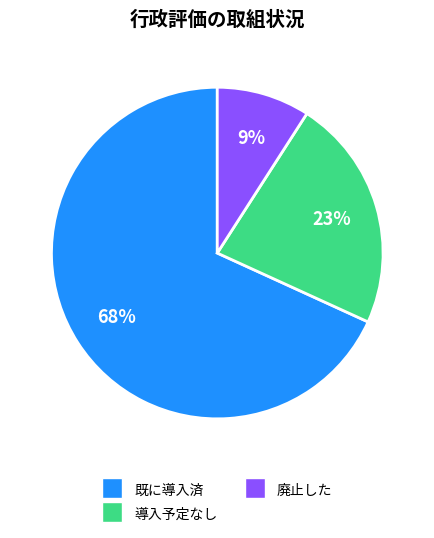

Is there a majority slice in this chart?

Yes